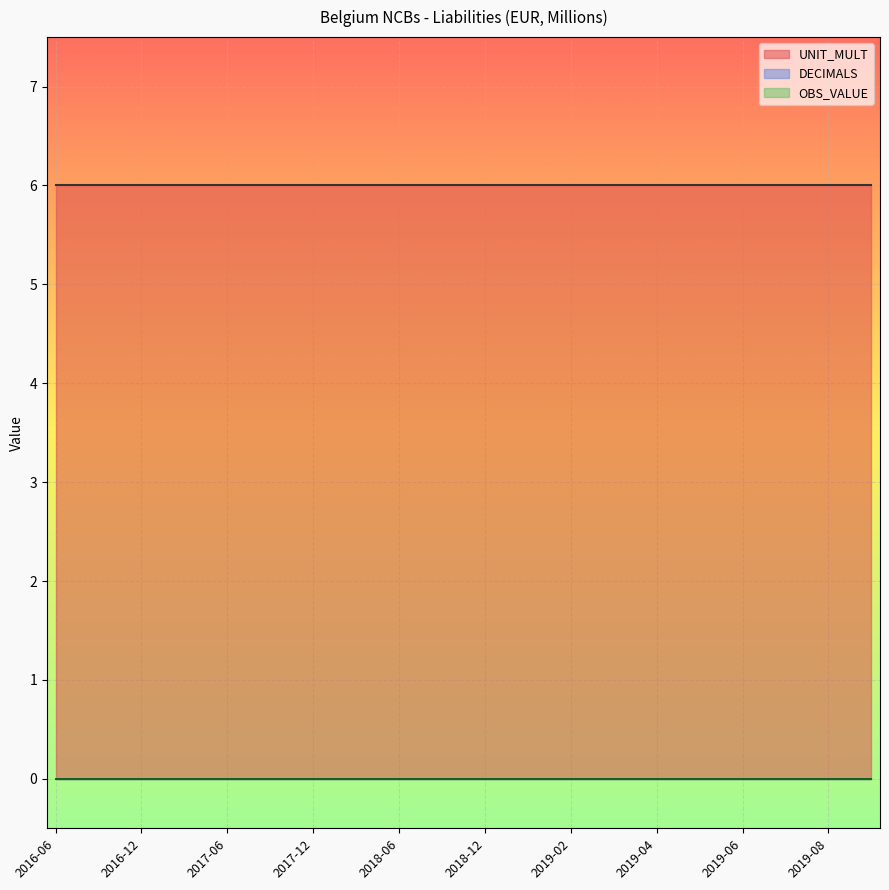

What is the total value across all series at 2018-12?

6